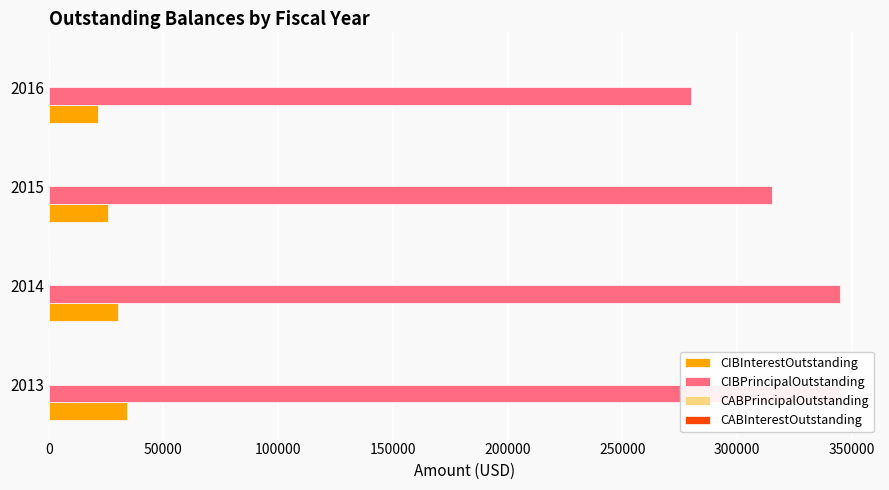

Are the bars horizontal?

Yes